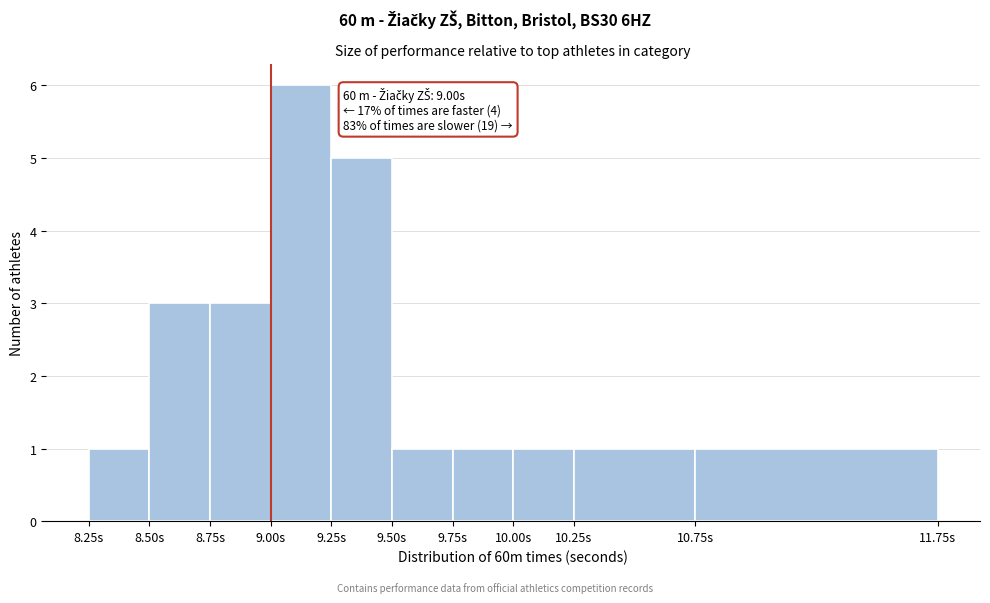

Over which range of the x-axis is the bar tallest?

9.00 to 9.25